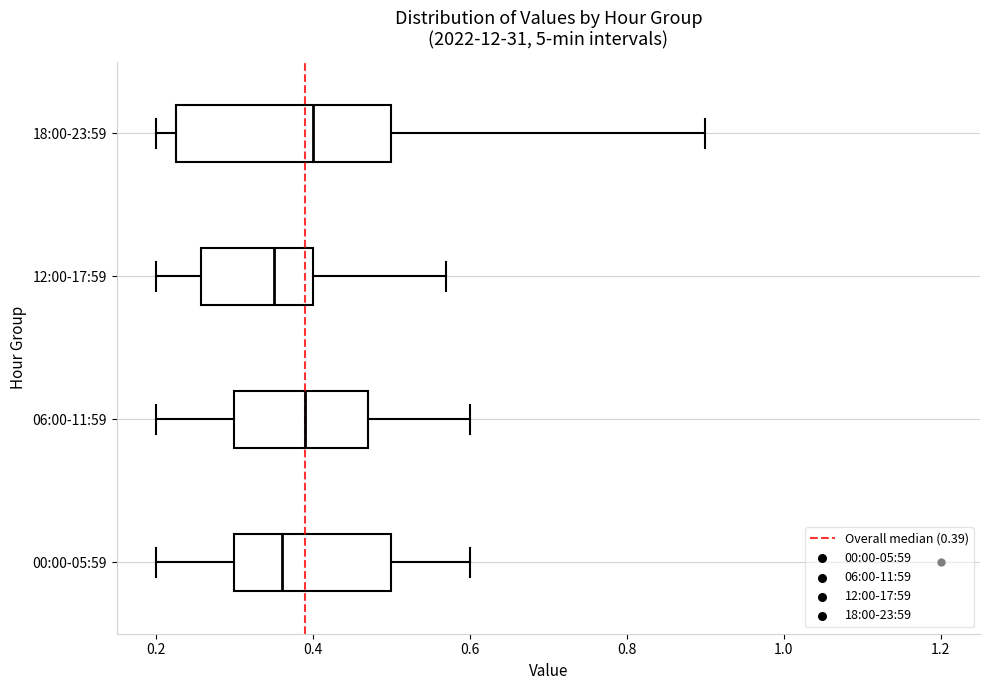

Where does the left whisker of the box for 18:00-23:59 end on the x-axis? The values are not printed on the chart, so give them approximately, as read against the axis.

0.20